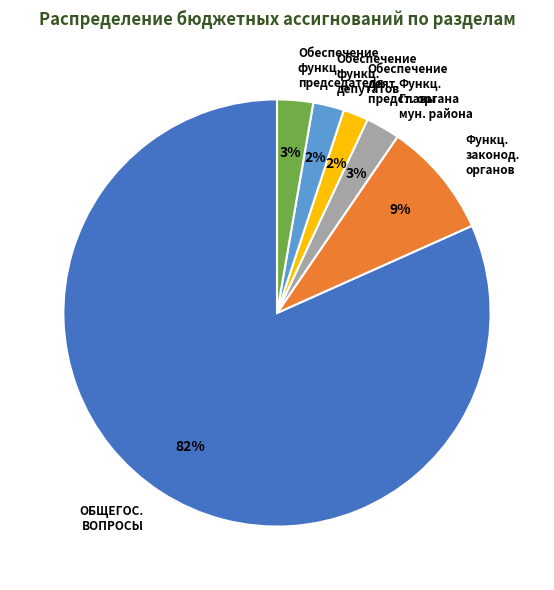

Which slice is the largest?

ОБЩЕГОС. ВОПРОСЫ